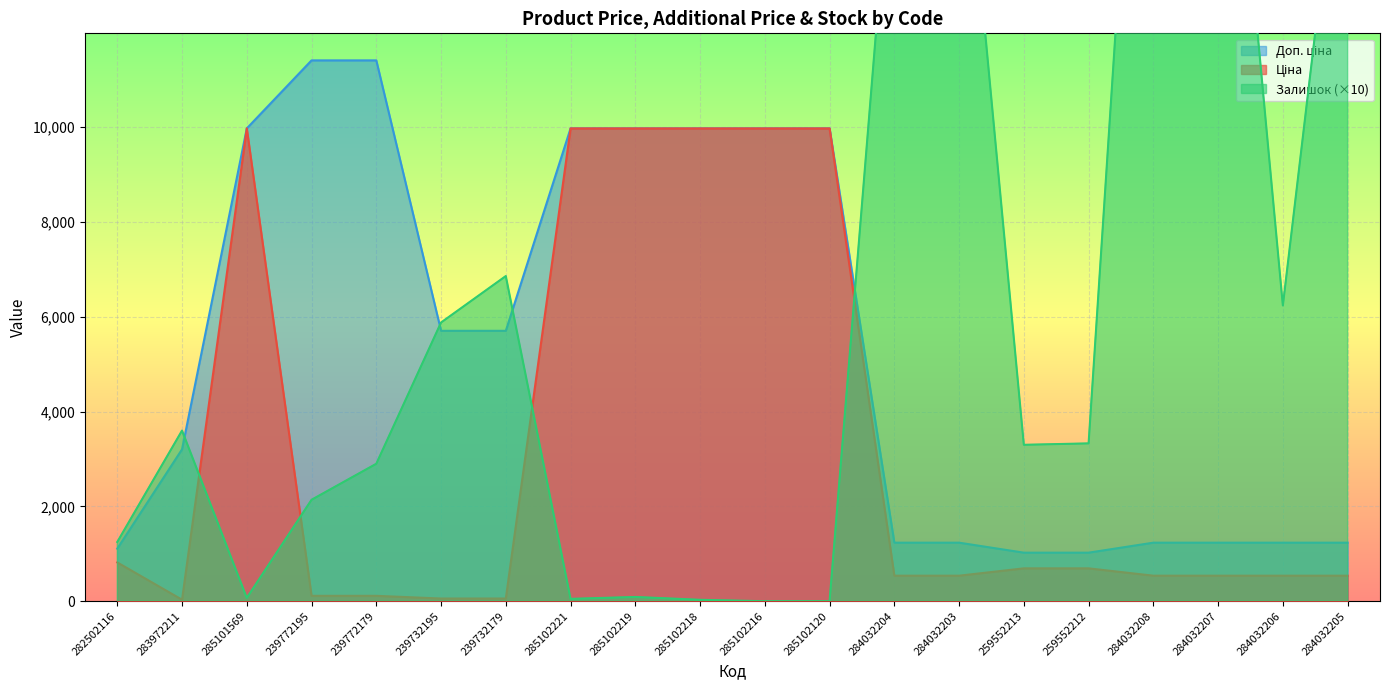

Which category has the lowest value across all series?

285102216